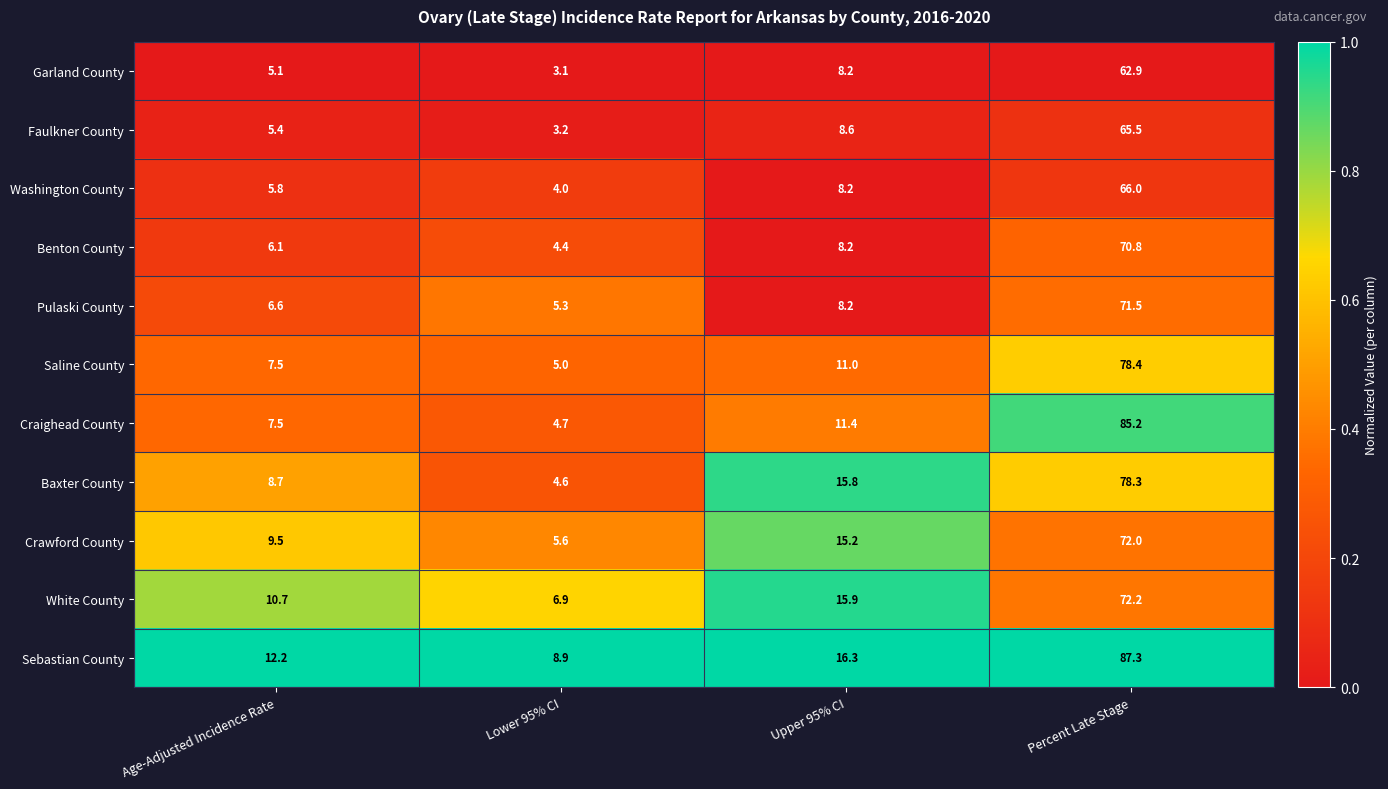

True or false: Craighead County has a value of 2.9 at Age-Adjusted Incidence Rate.

False